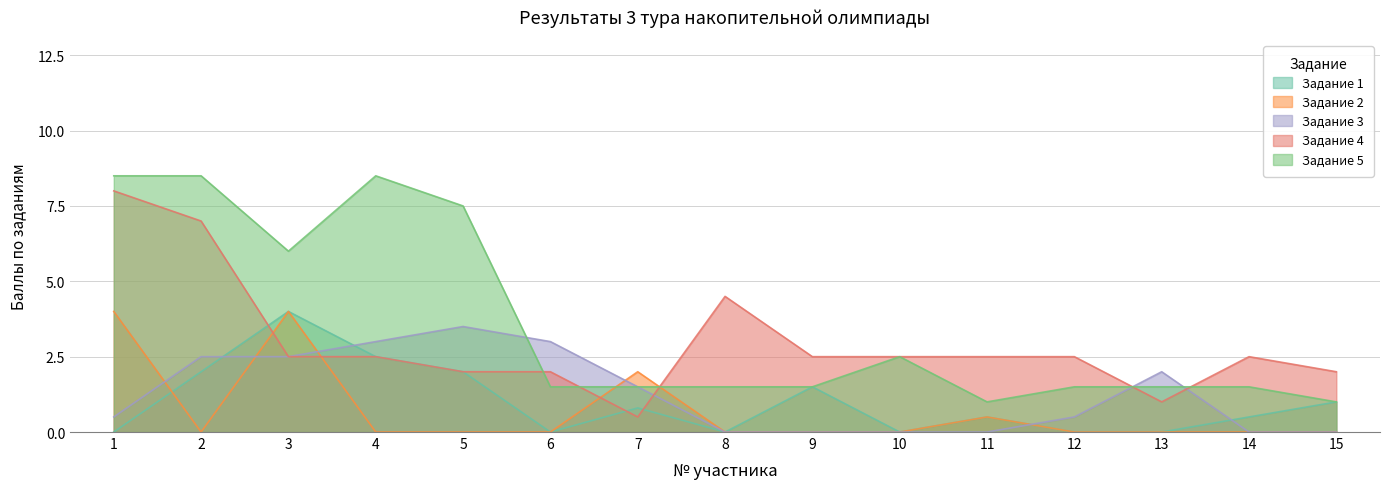

After their last crossing, which series has the higher values: Задание 5 or Задание 2?

Задание 5